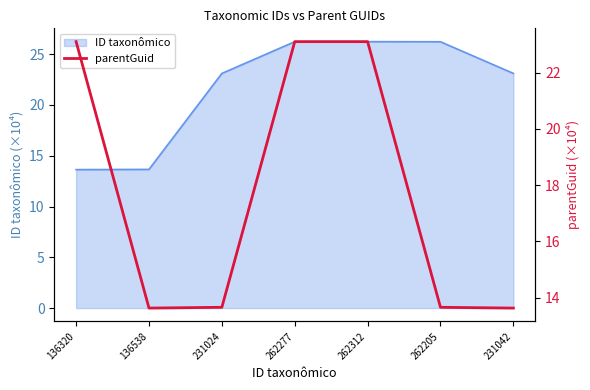

True or false: the data shows 23.1 at 262277.

True